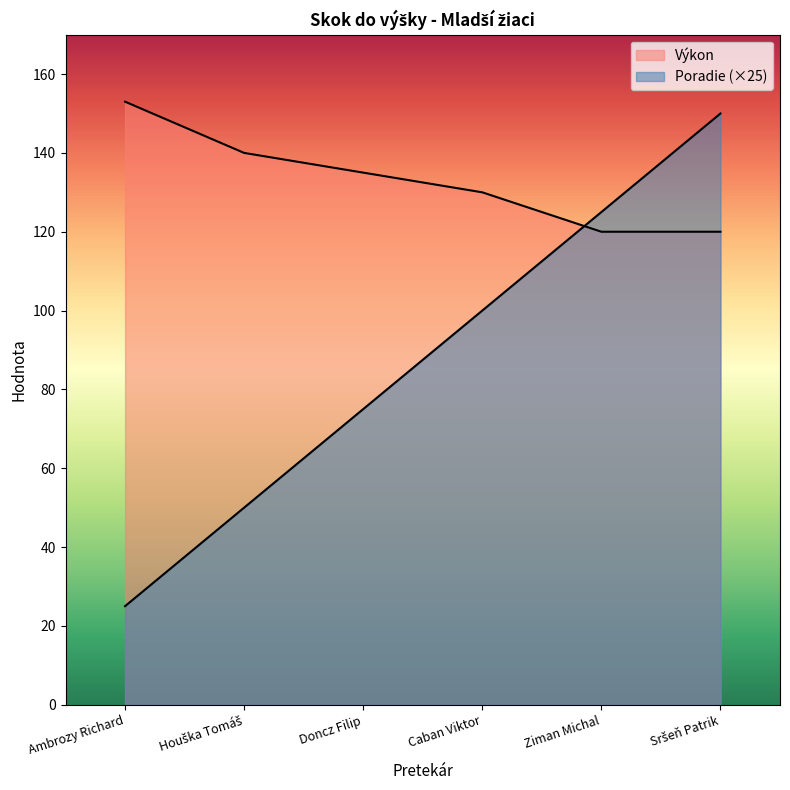

How many lines are shown in the chart?

2